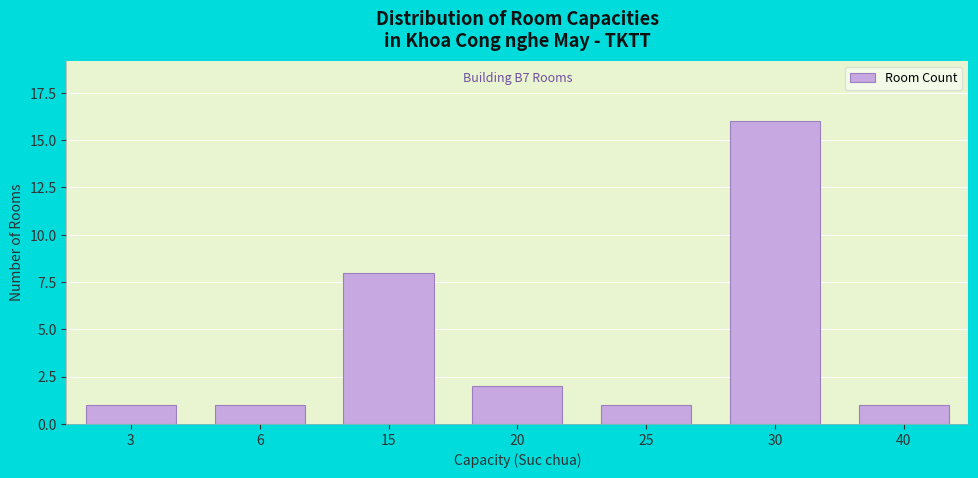

Reading left to right, extract all data points from this chart.

3=1	6=1	15=8	20=2	25=1	30=16	40=1